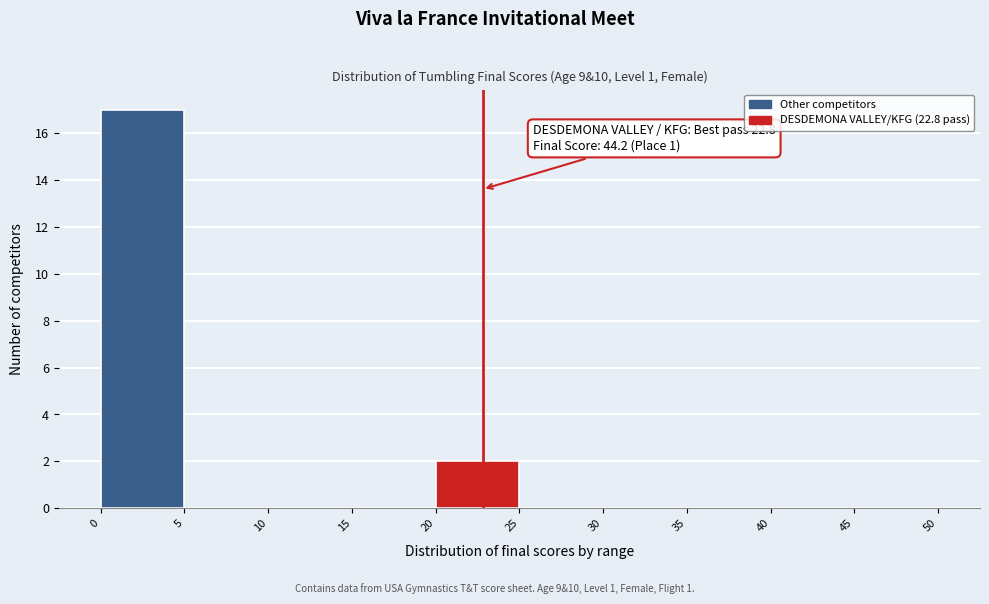

Which range on the x-axis has the tallest bar?

0 to 5